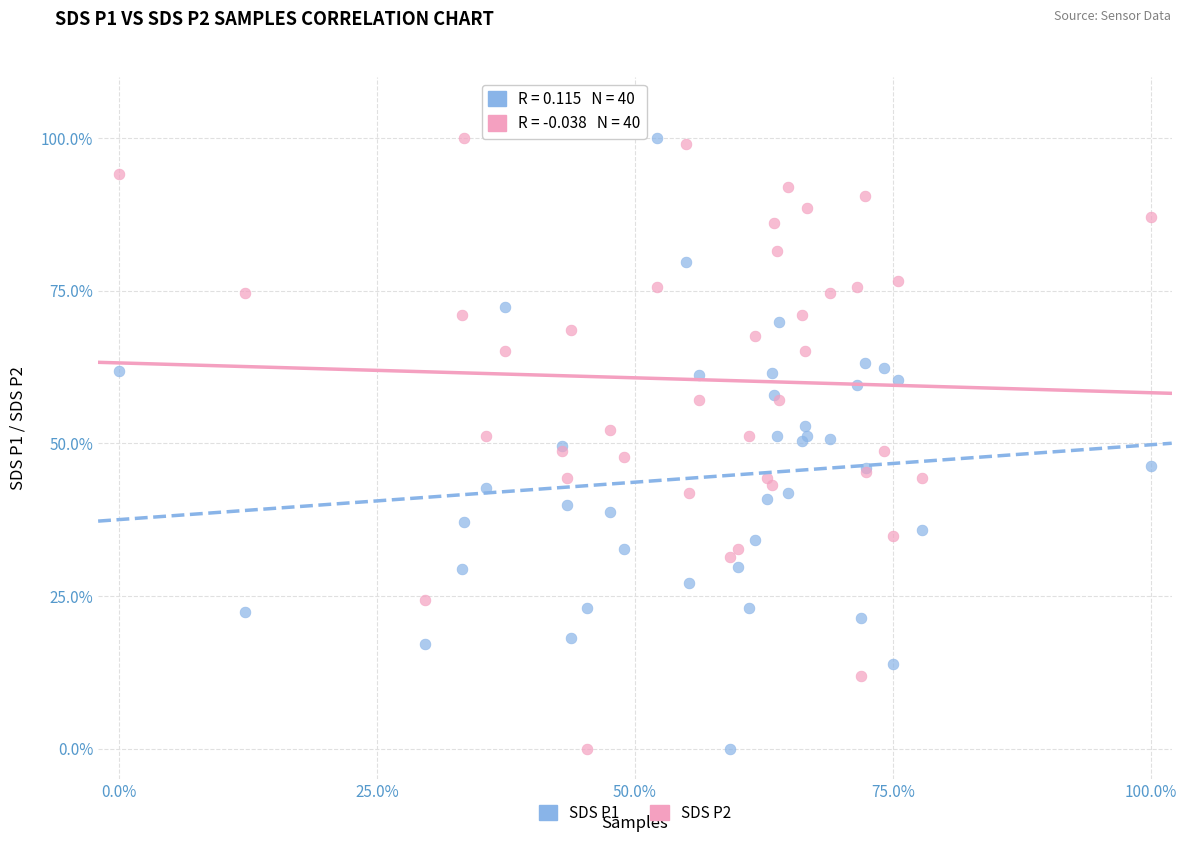

What is the X range (max minus min) for the scatter plot?

100.0